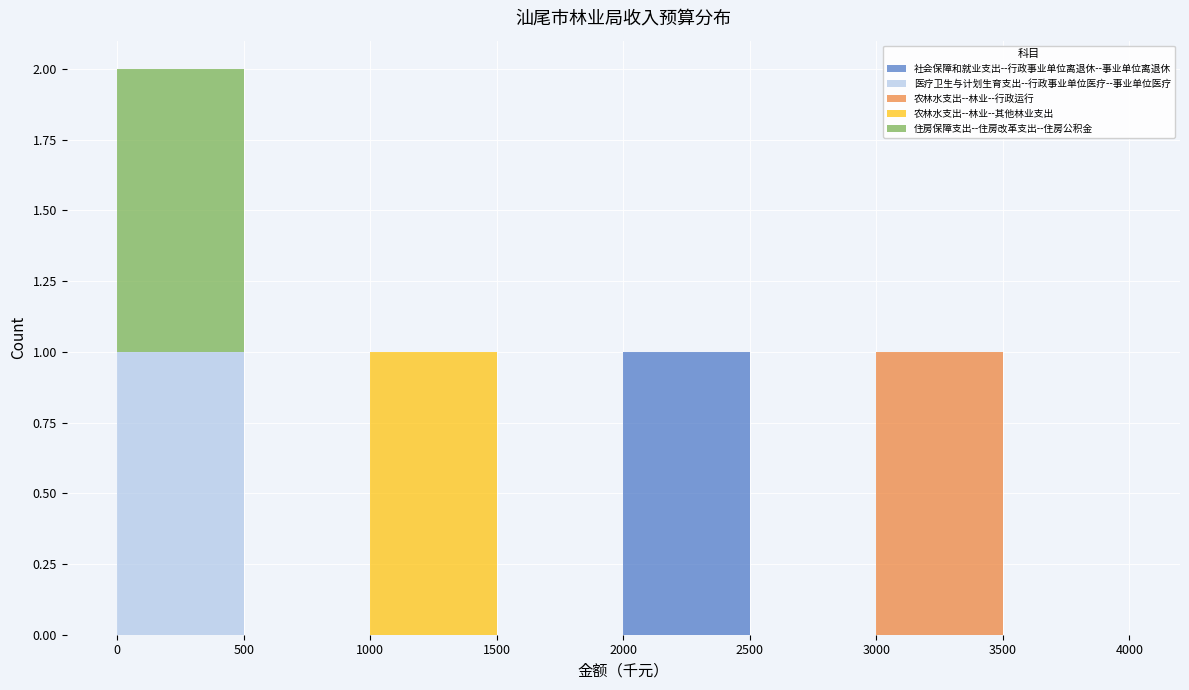

Reading left to right, list every stacked bar in this chart as the range it spans on the x-axis followed by its total height. The values are not printed on the chart, so give them approximately, as read against the axis.

0 to 500: 2
500 to 1000: 0
1000 to 1500: 1
1500 to 2000: 0
2000 to 2500: 1
2500 to 3000: 0
3000 to 3500: 1
3500 to 4000: 0